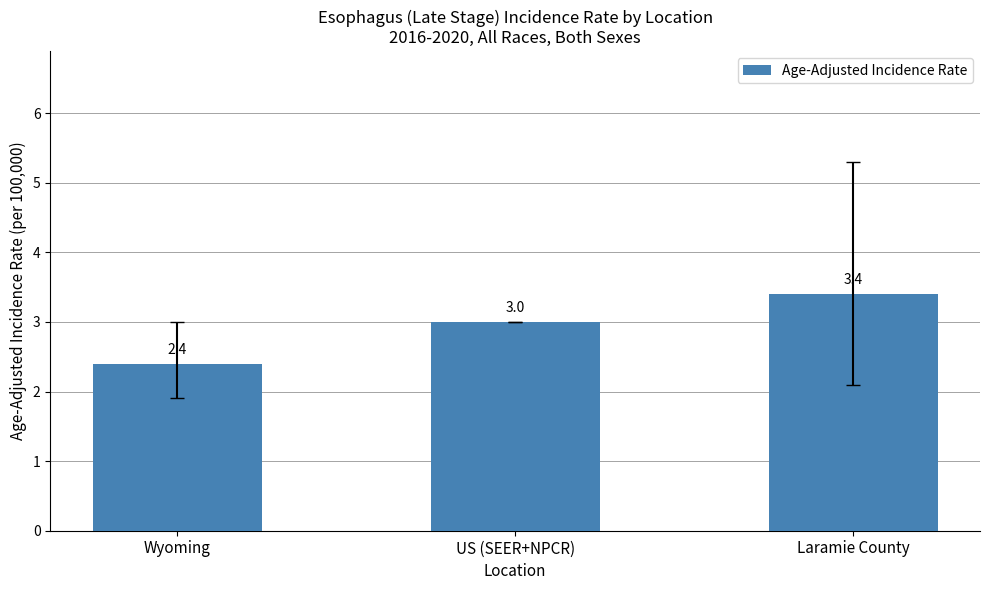

What is the ratio of the value at Wyoming to the value at US (SEER+NPCR)?

0.8